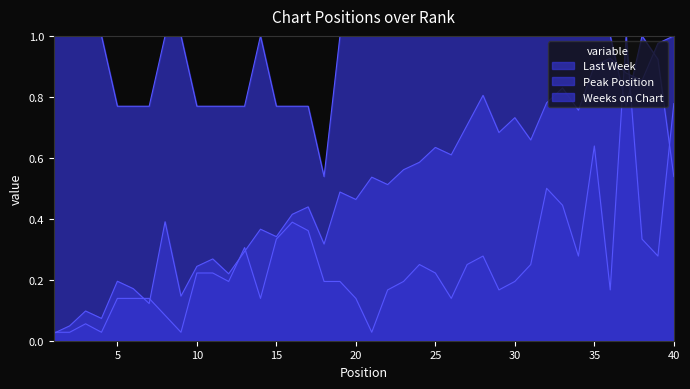

Between 4 and 16, which is larger?

16